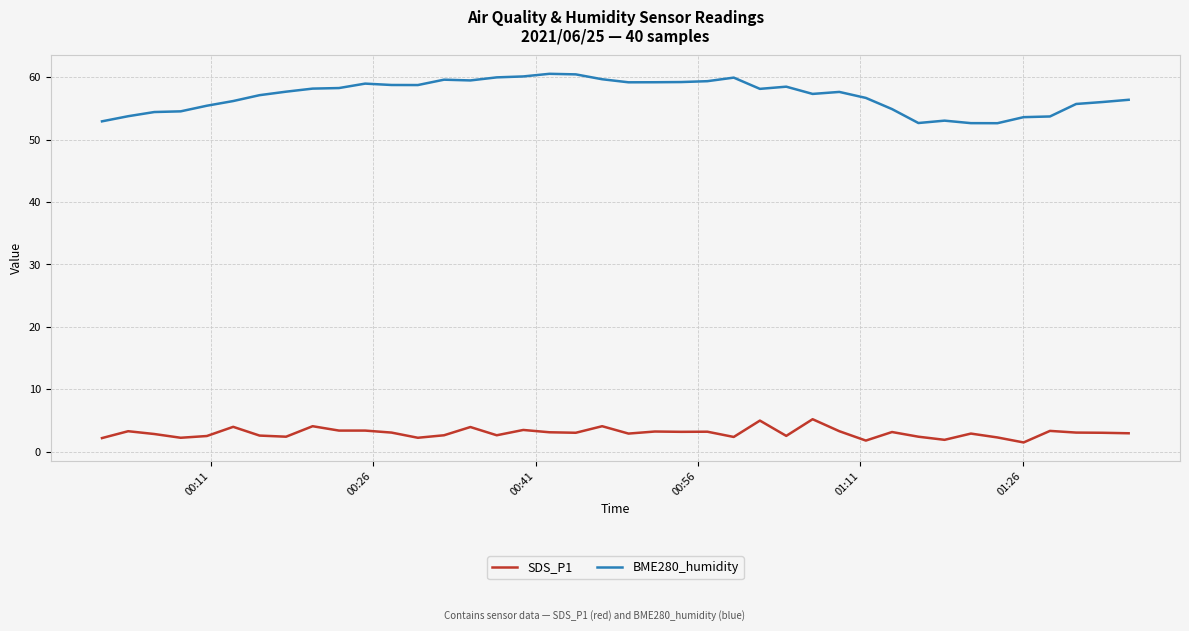

What is the difference between the maximum and minimum values in the BME280_humidity series?

7.9